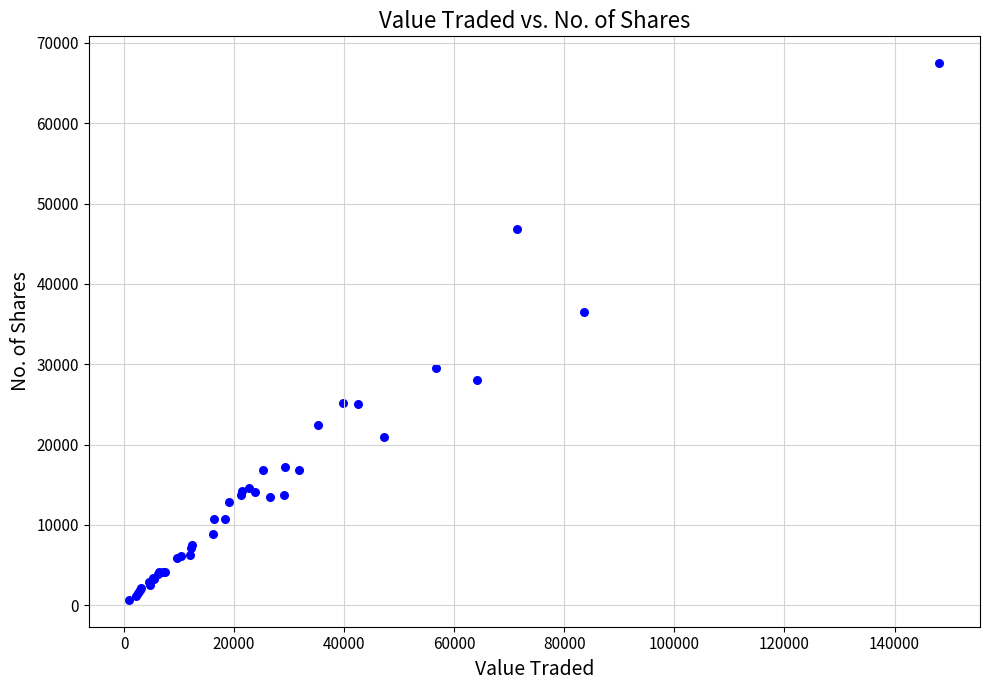

What Y value in the scatter plot is closest to 34076?

36448